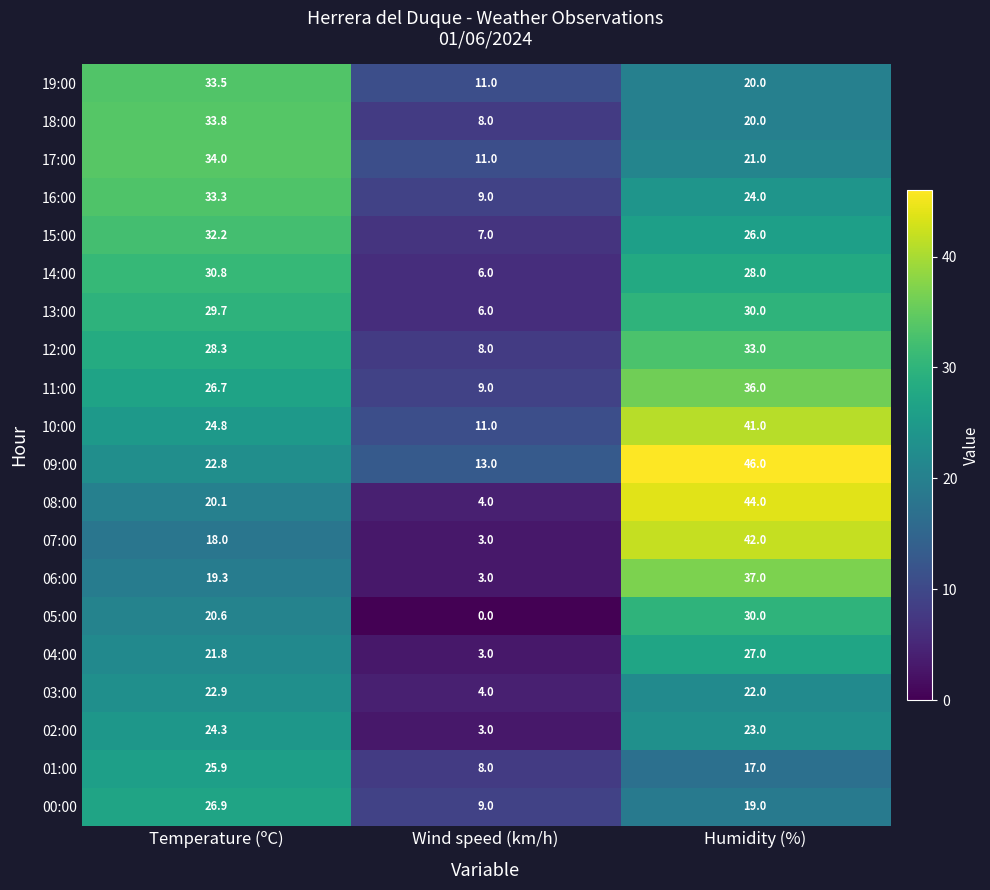

Which series has the largest total across all categories?

09:00